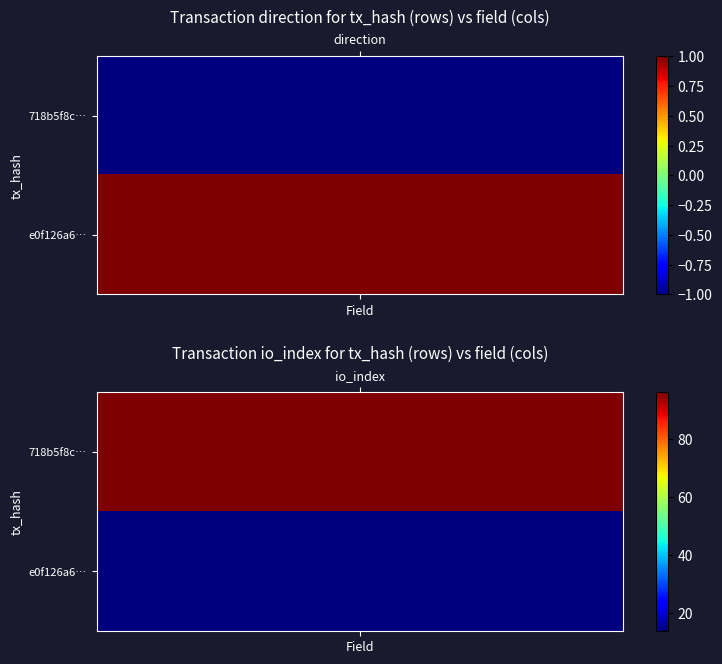

Is it true that 718b5f8c730487be46cf998fed024eb77c95ecb equals 0 at 0?

False